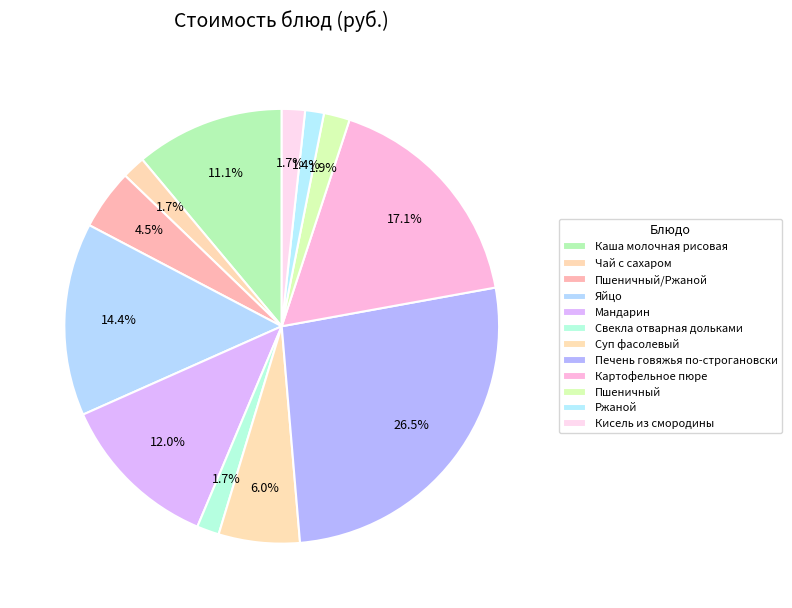

How many segments does this pie chart have?

12